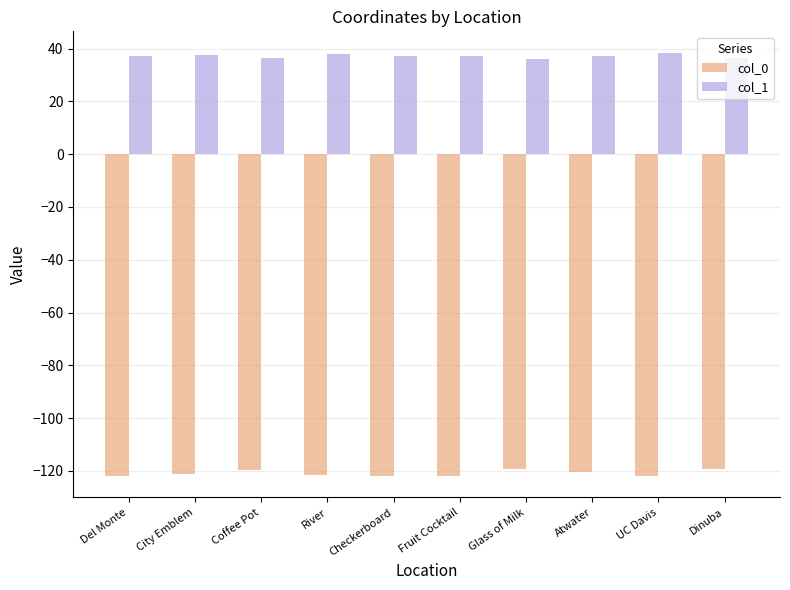

What is the minimum value shown in the chart?

-122.0